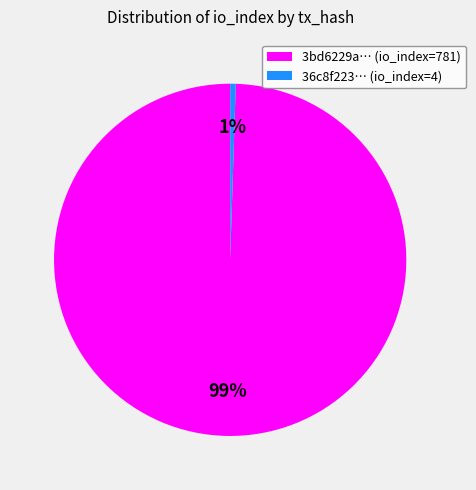

Between 36c8f223… (io_index=4) and 3bd6229a… (io_index=781), which is larger?

3bd6229a… (io_index=781)